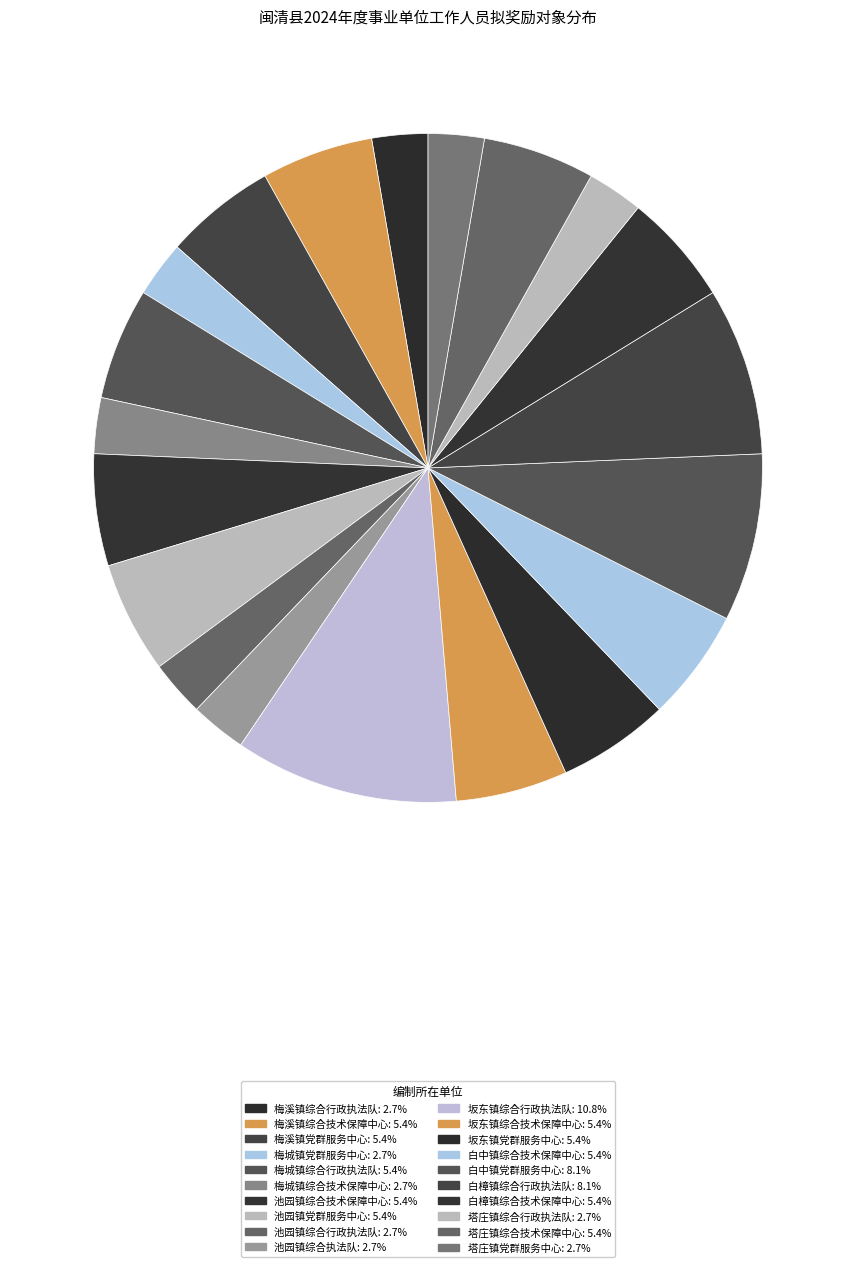

To the nearest percent, what percentage of the pie is 坂东镇党群服务中心?

5%